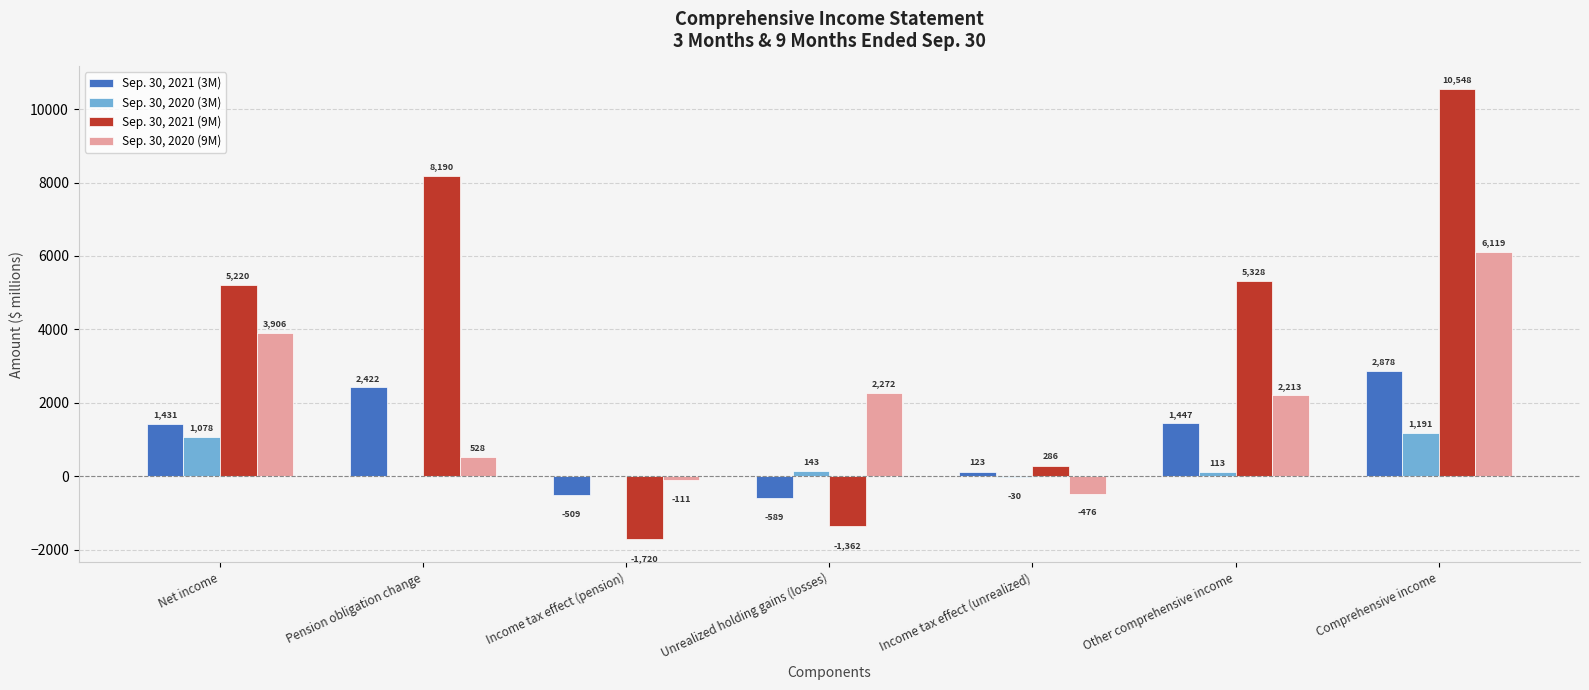

Count the number of categories in the chart.

7